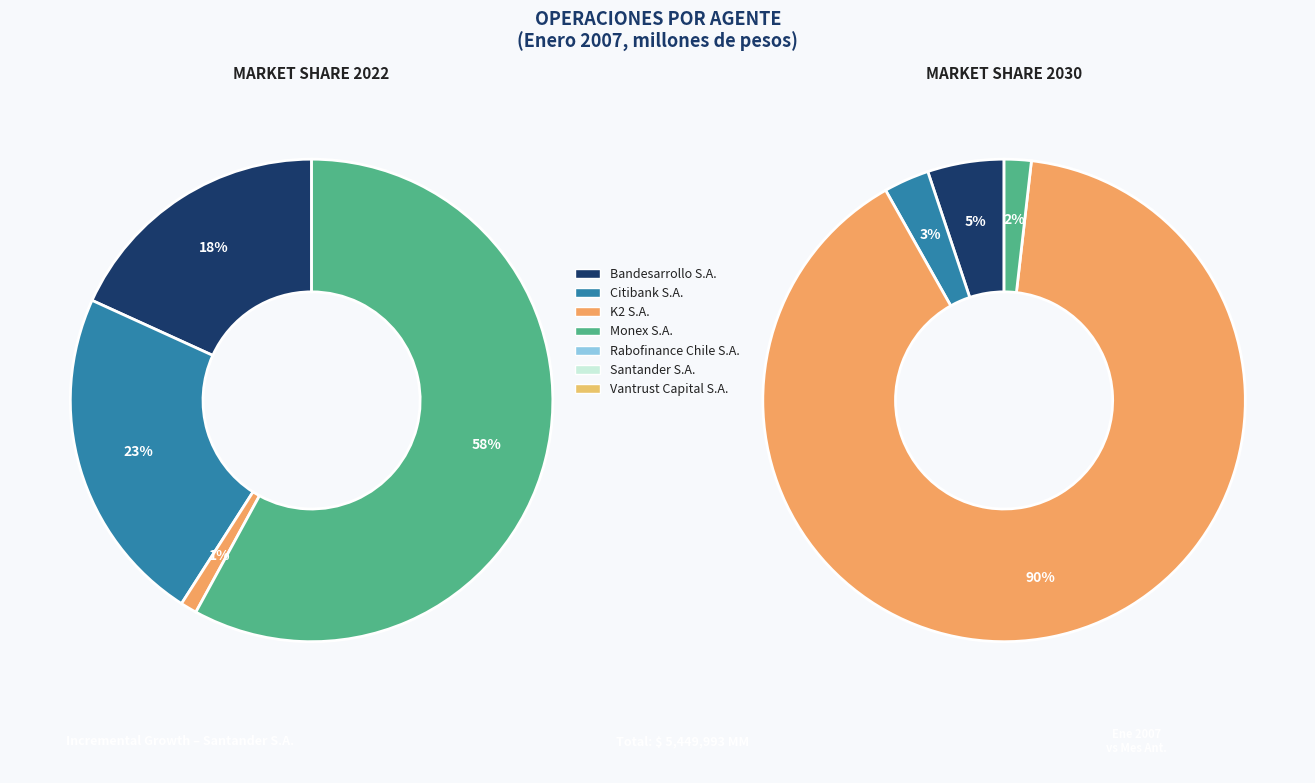

Is it true that Vantrust Capital S.A. is 1% of the pie?

False